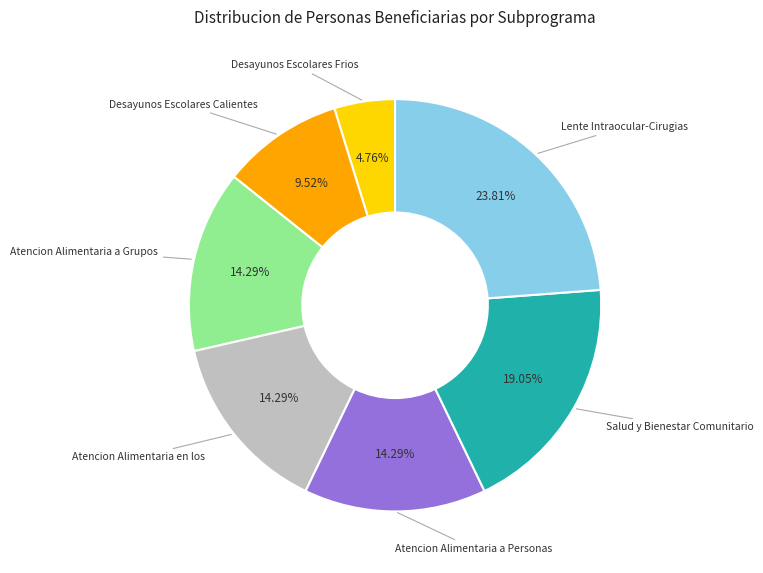

Approximately how many times larger is the value at Atencion Alimentaria en los compared to Desayunos Escolares Calientes?

1.5